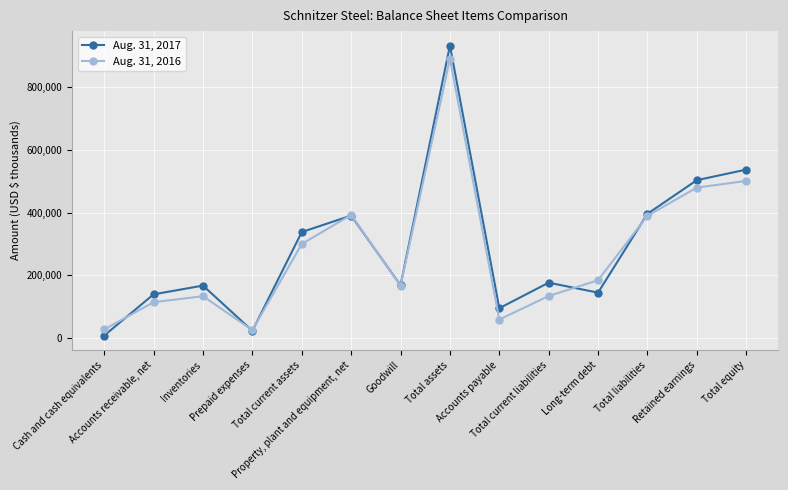

How many data points does each series have?

14